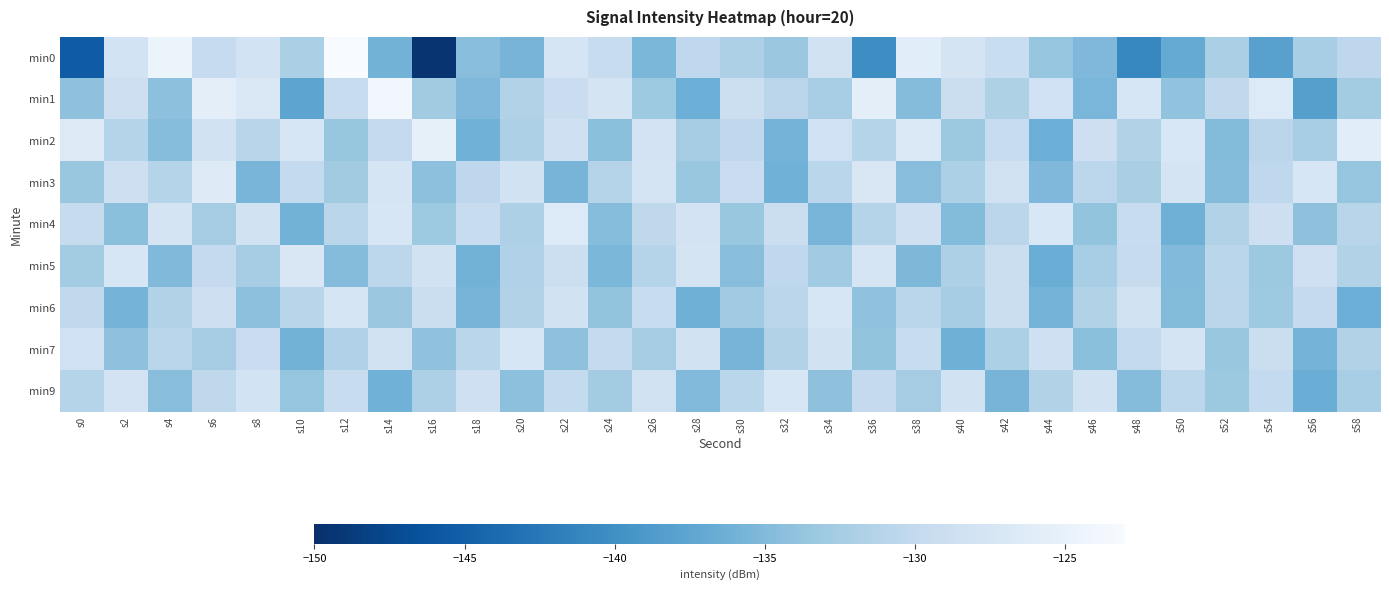

Which series has the largest range (max minus min)?

min0